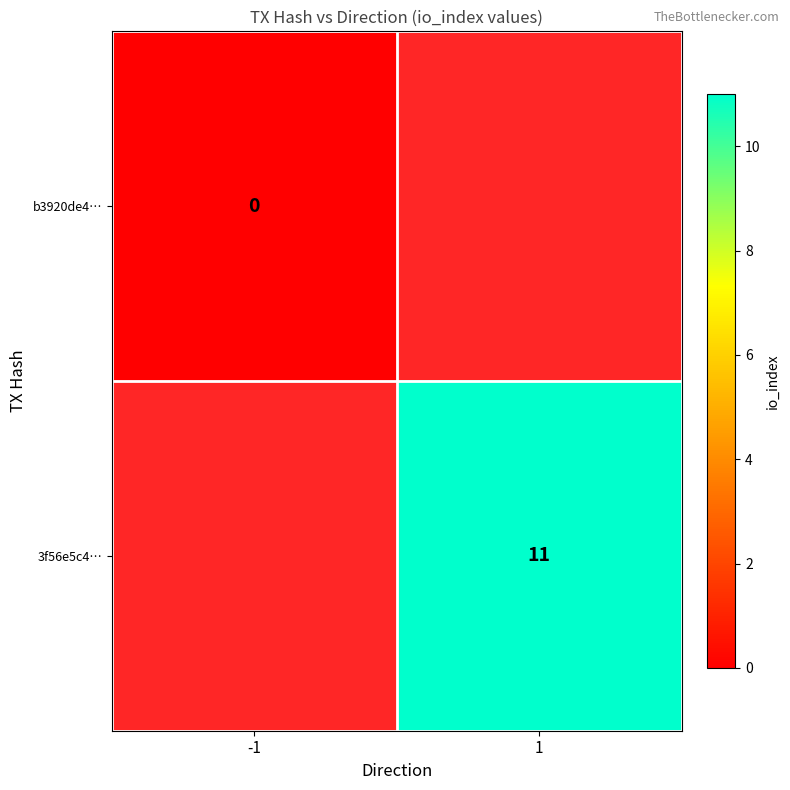

Is the value of 3f56e5c4… at 1 greater than the value of b3920de4… at -1?

Yes